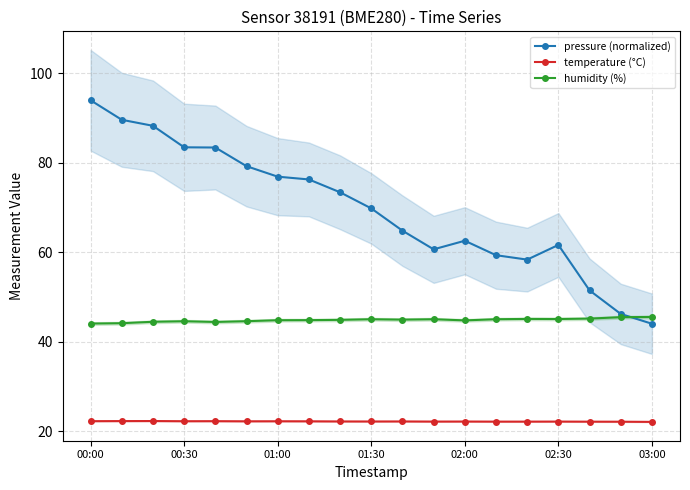

The pressure (normalized) series shows 142.8 at 00:00. True or false?

False